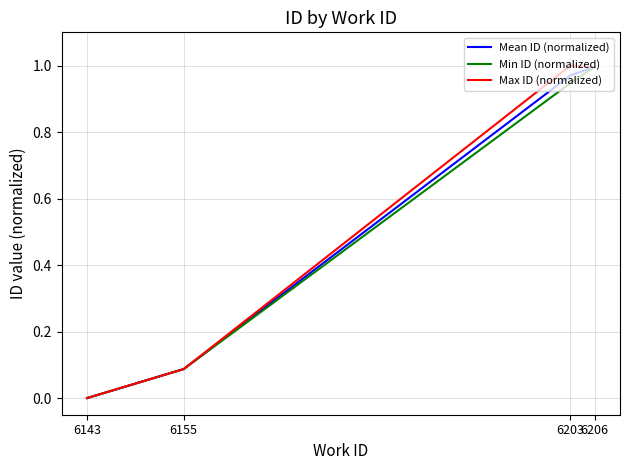

What is the sum of all Max ID (normalized) values?

2.1